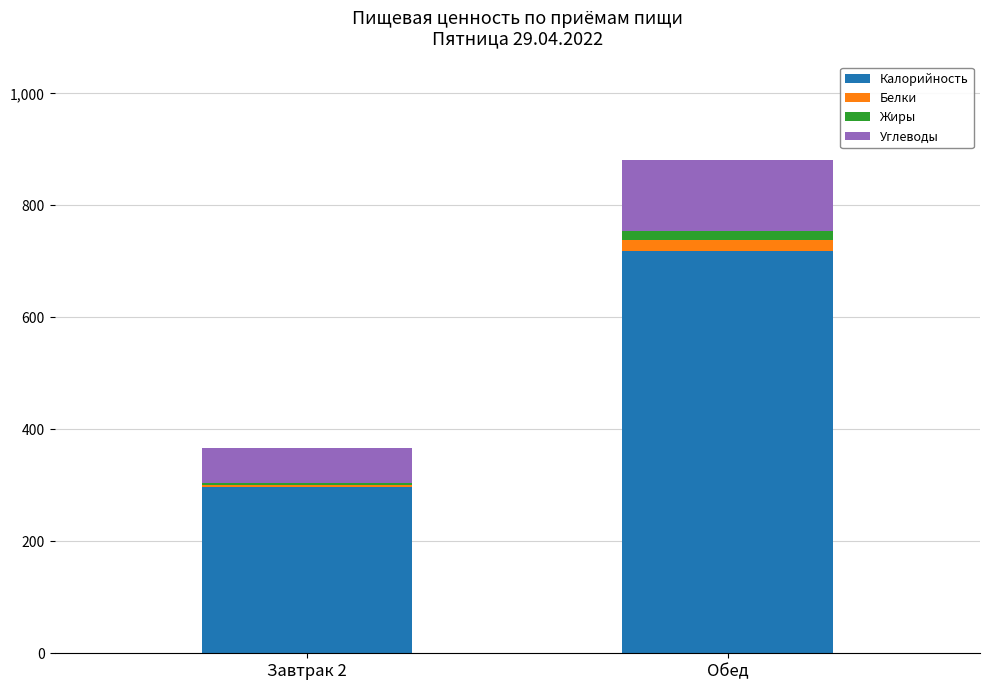

How many series are shown in this chart?

4